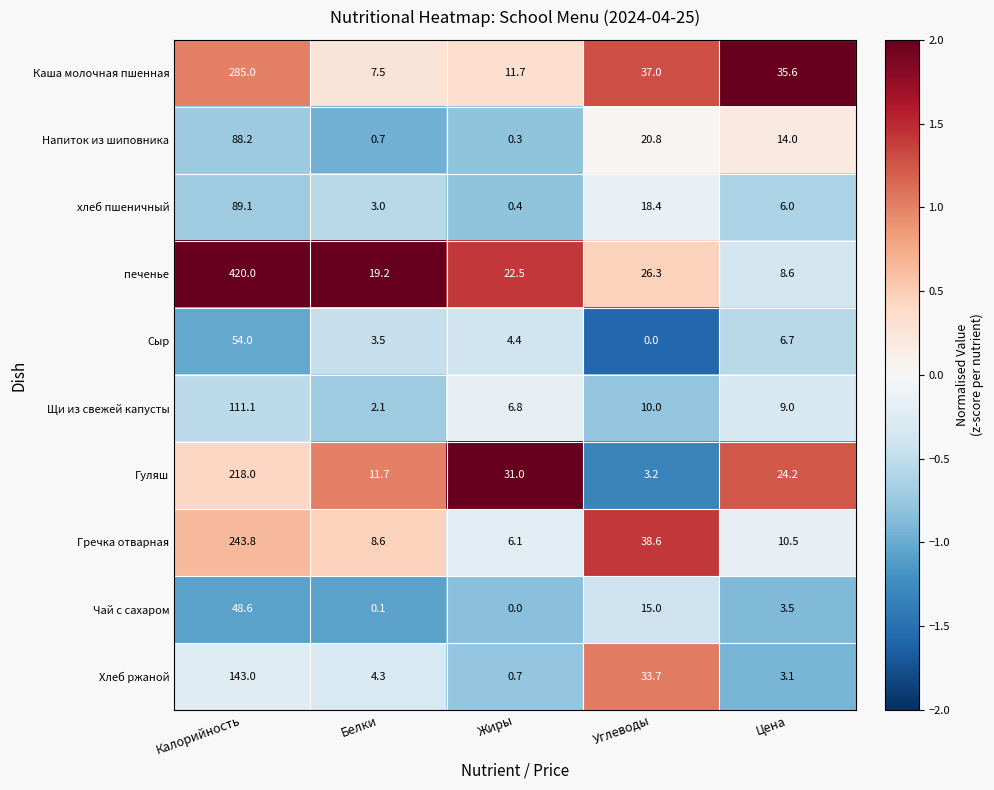

At which category is the sum across all series the highest?

Калорийность